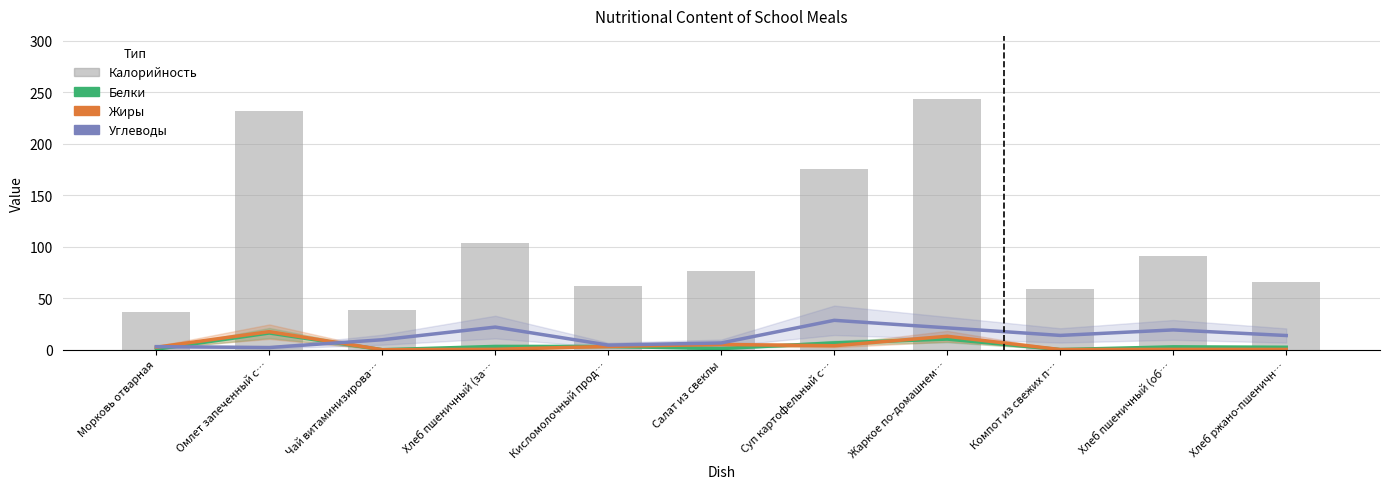

Which series has the largest total across all categories?

Калорийность